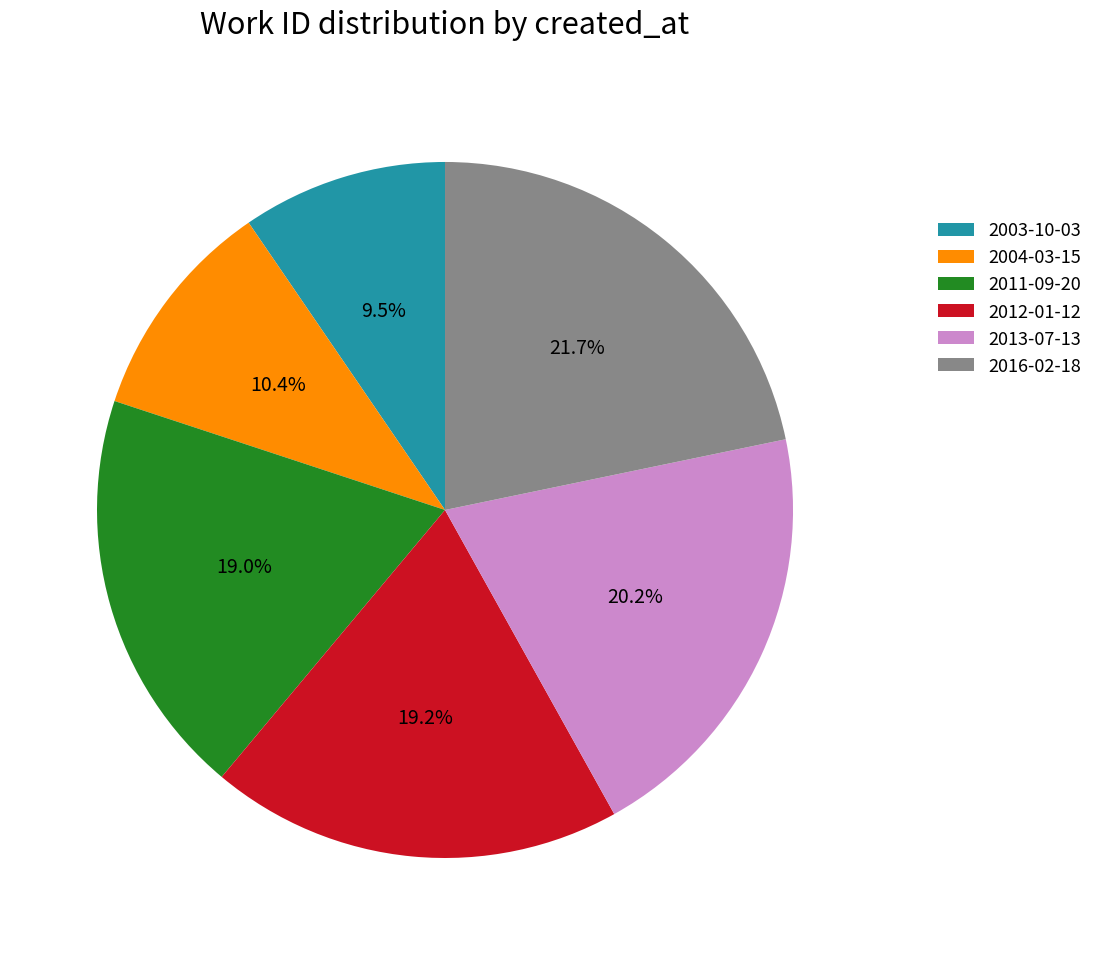

What is the largest slice in the pie chart?

2016-02-18